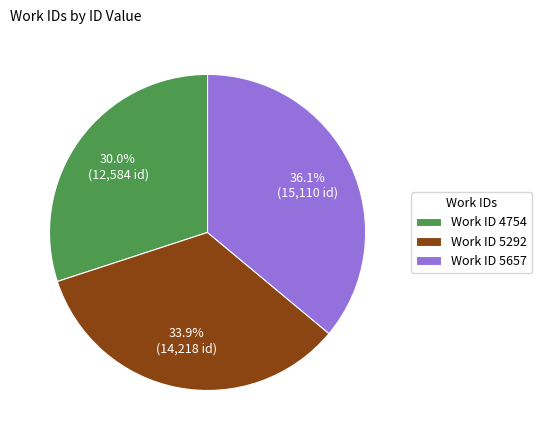

Is Work ID 4754 the majority of the pie?

No